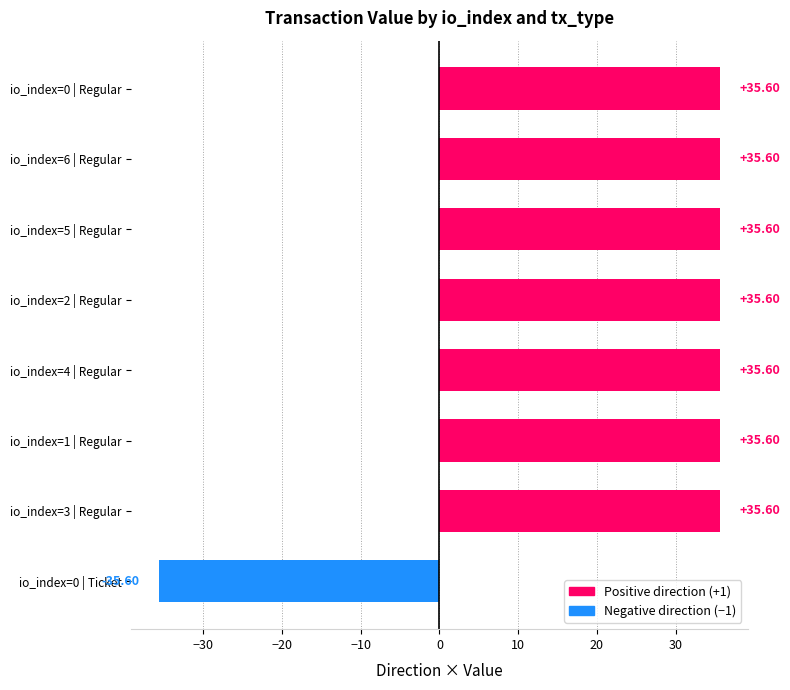

Which label corresponds to the smallest value in the chart?

io_index=0 | Ticket